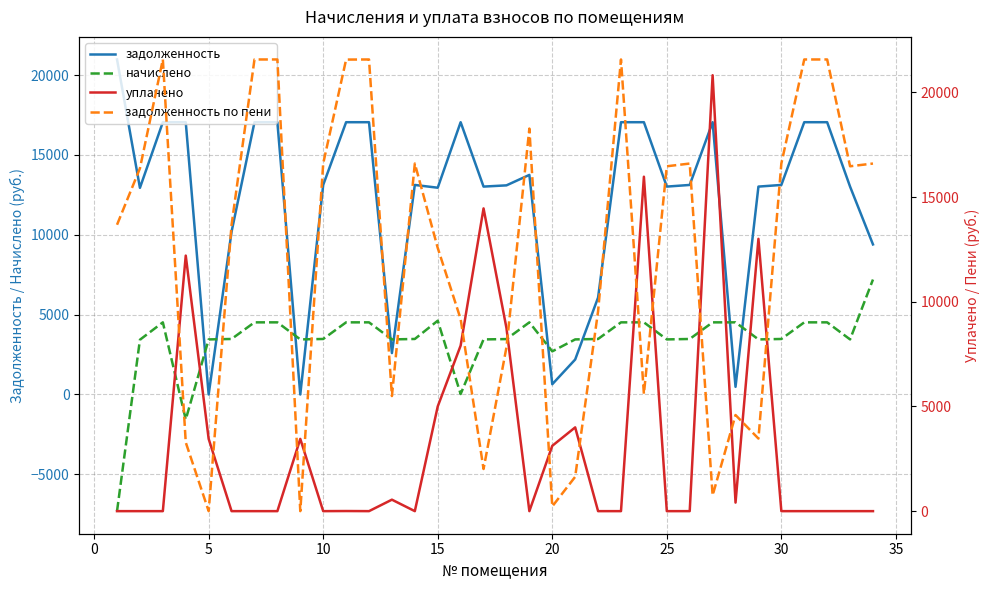

True or false: начислено and задолженность intersect in this chart.

True